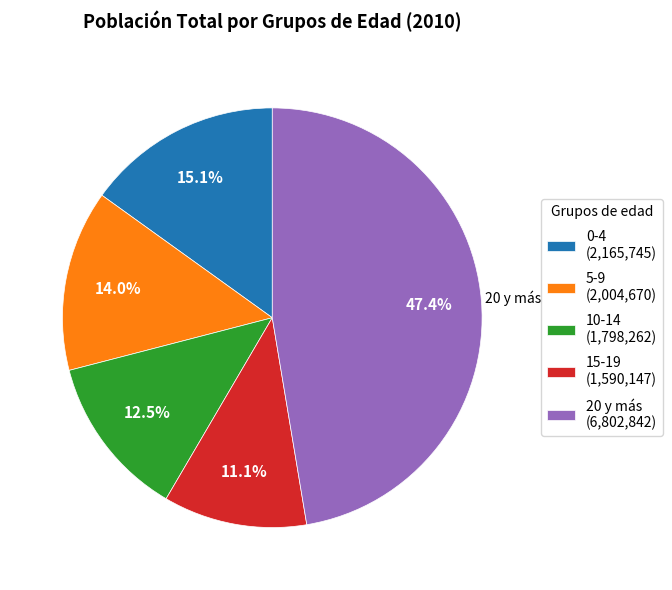

Does 10-14 represent more than half of the total?

No